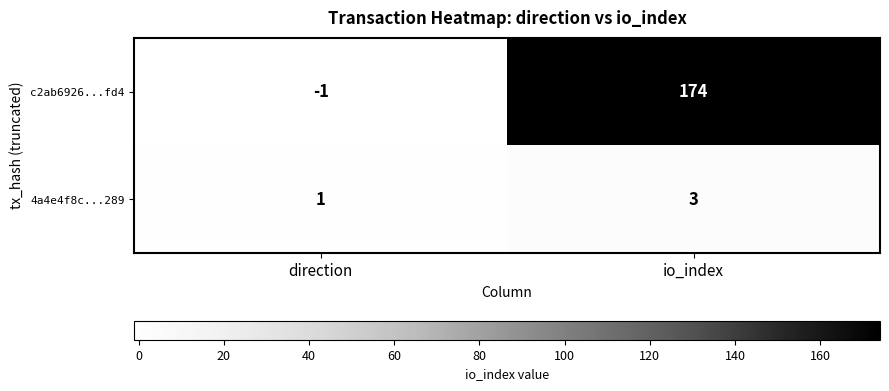

What is the spread (max minus min) of values at io_index?

171